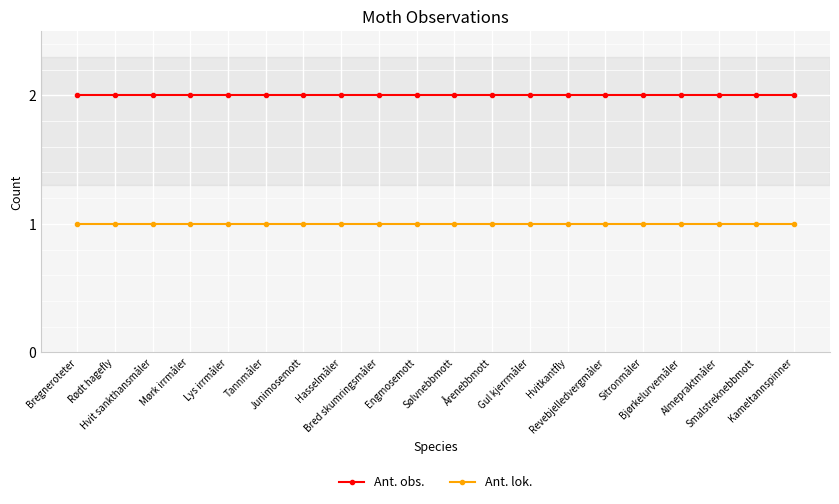

List the series in order of their overall mean, highest first.

Ant. obs., Ant. lok.